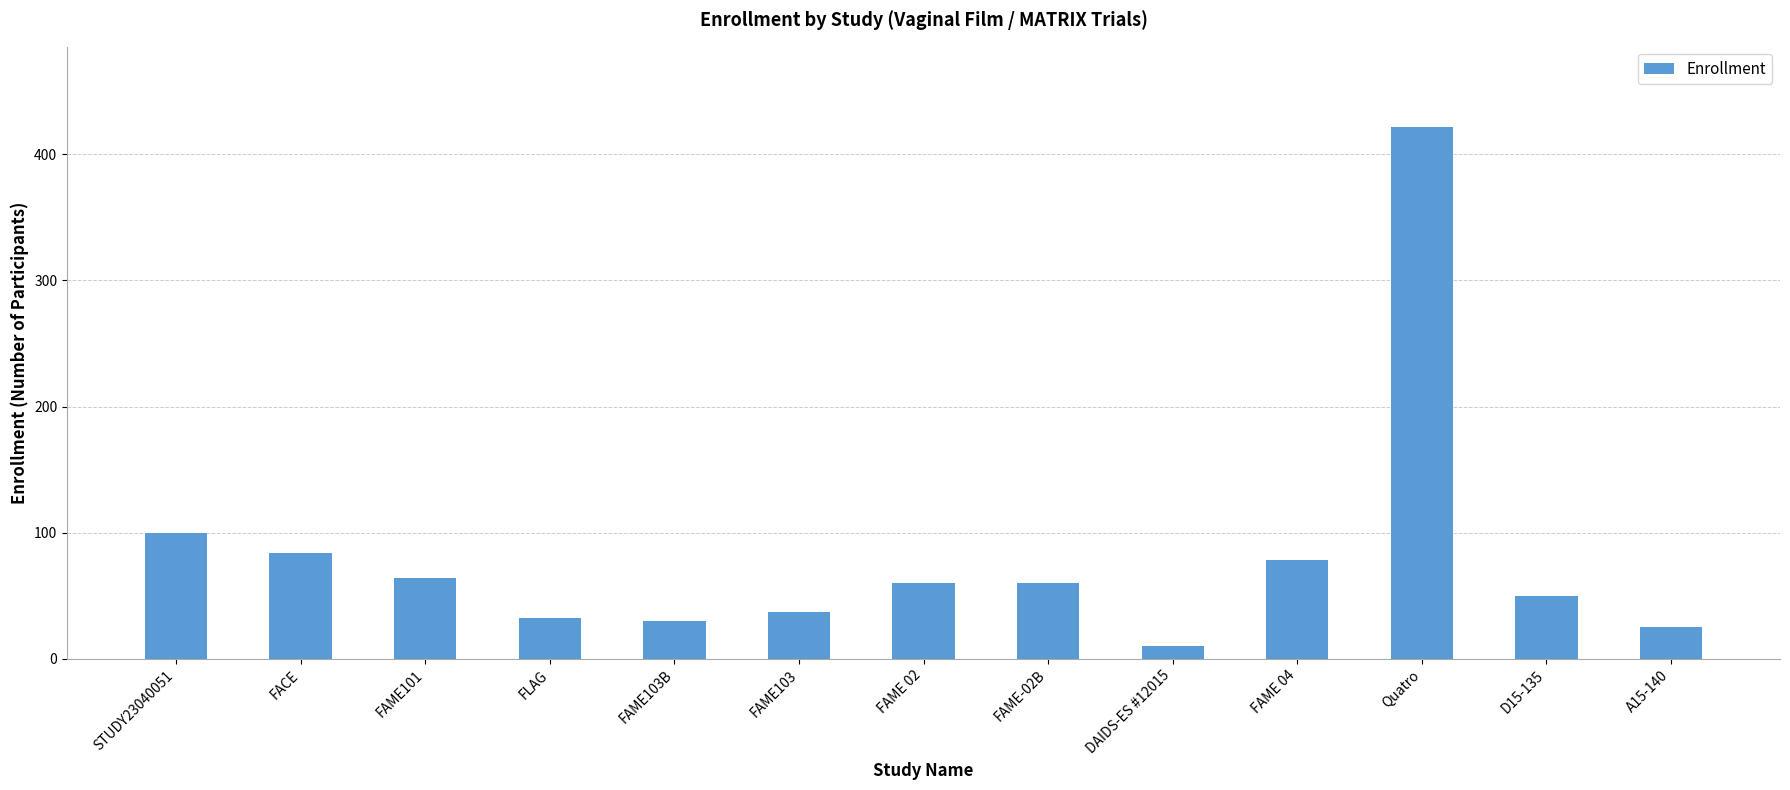

What is the greatest value displayed?

422